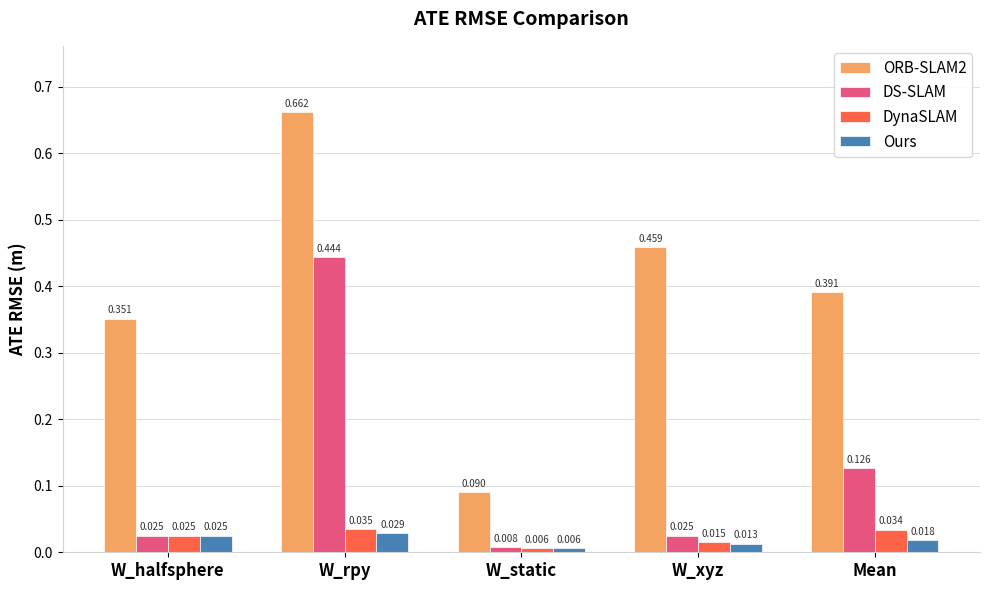

Which label corresponds to the largest value in the chart?

W_rpy